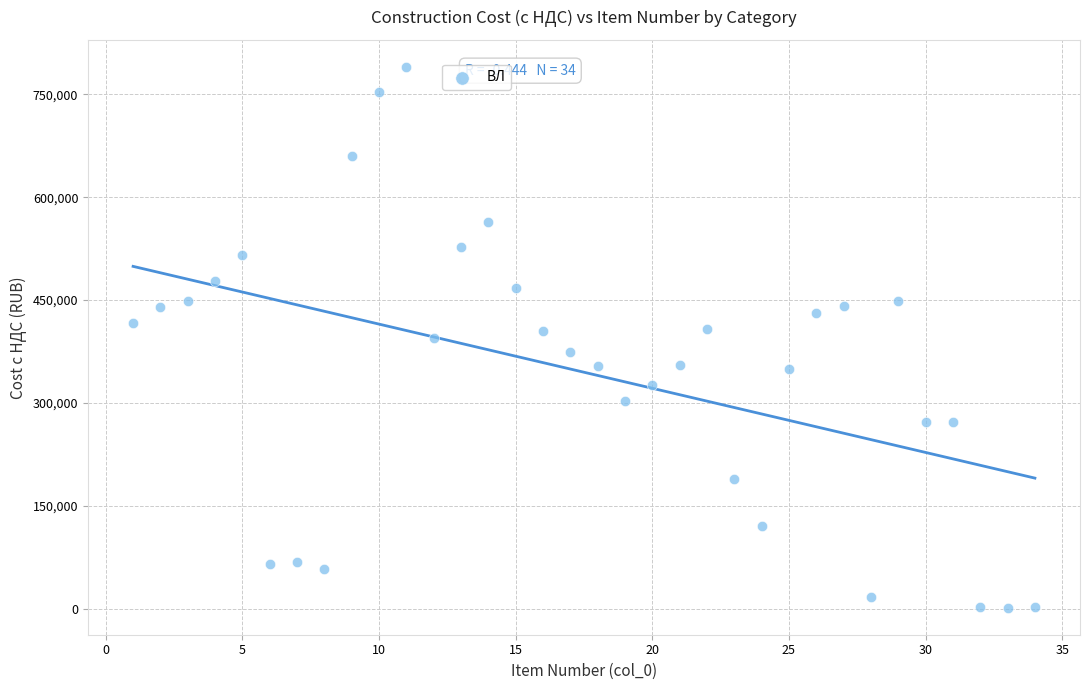

What is the range of X values (max minus min)?

33.0